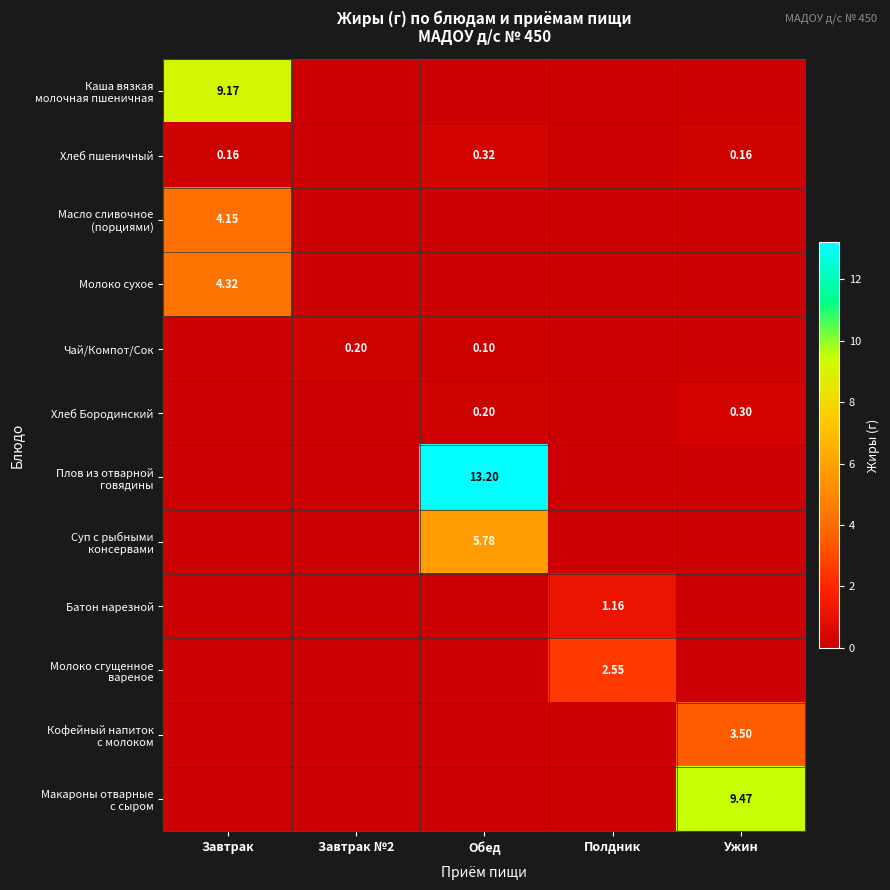

Which series has the largest total across all categories?

Плов из отварной говядины